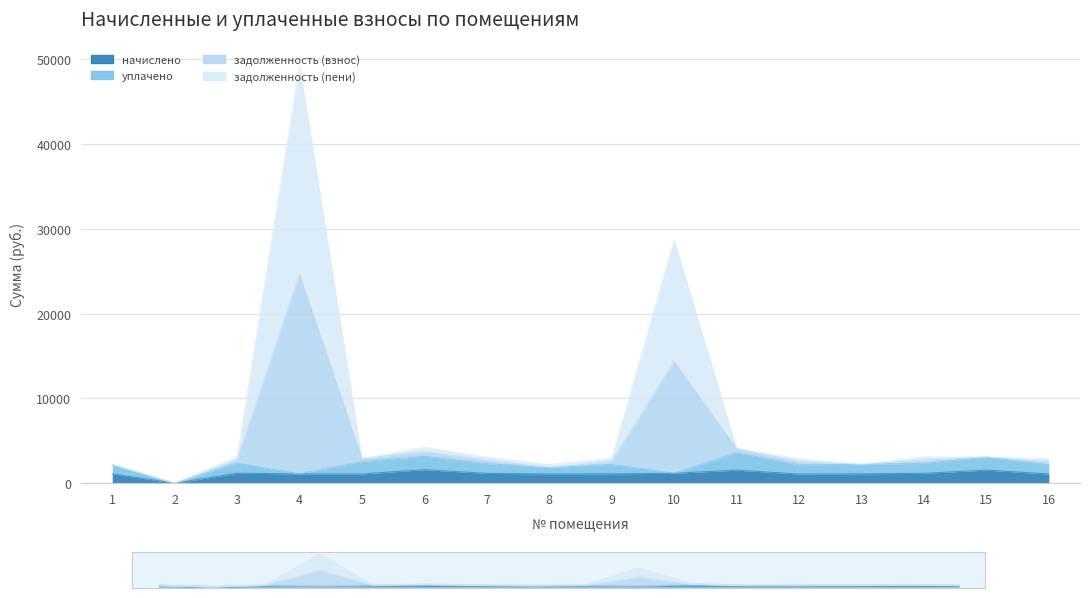

What is the value of the начислено point at the 4th from the left?

1096.1